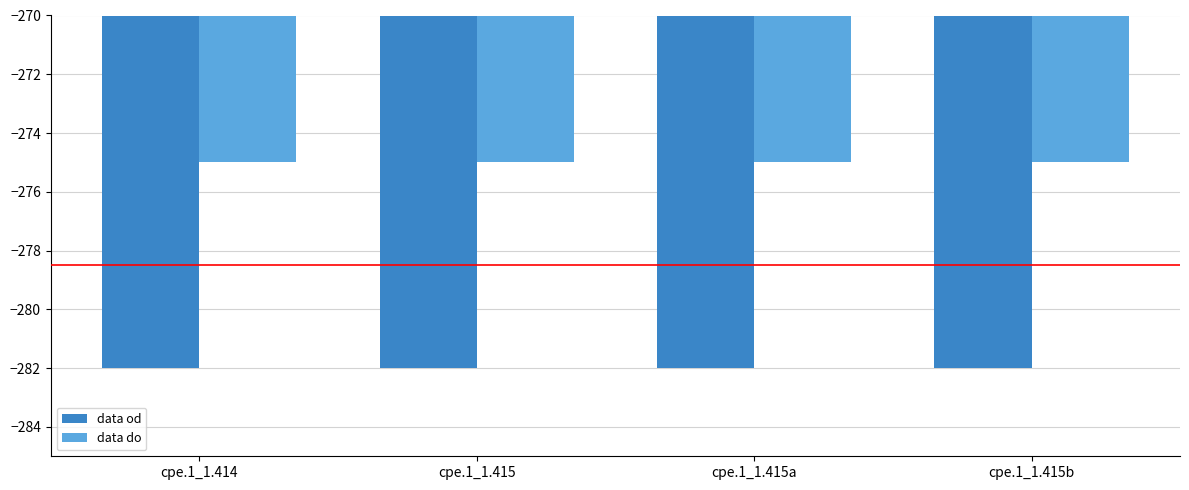

Rank the series by their maximum value, from highest to lowest.

data do, data od